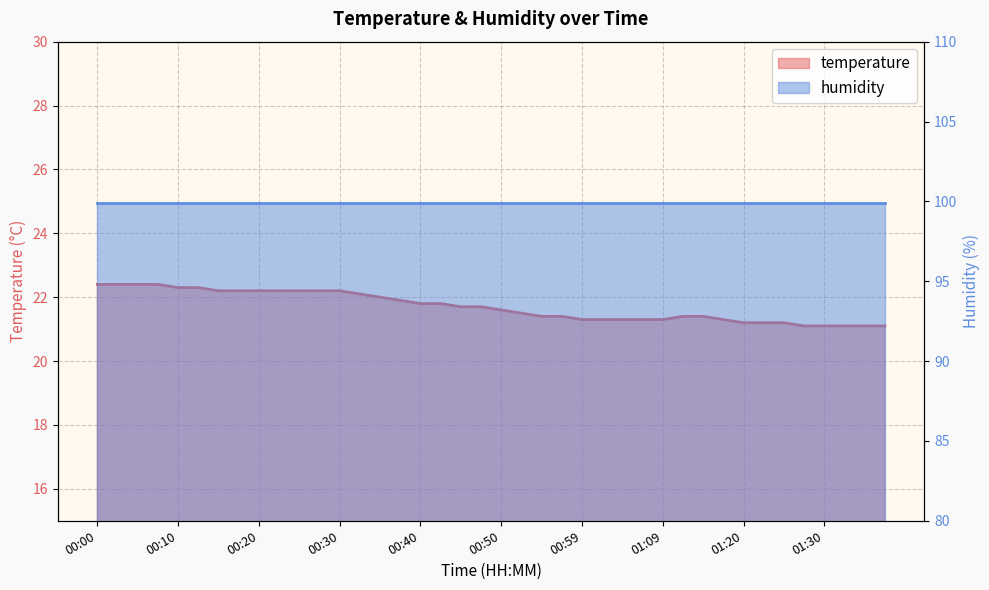

Reading left to right, extract all data points from this chart.

00:00=22.4	00:02=22.4	00:05=22.4	00:07=22.4	00:10=22.3	00:12=22.3	00:15=22.2	00:17=22.2	00:20=22.2	00:22=22.2	00:25=22.2	00:27=22.2	00:30=22.2	00:32=22.1	00:35=22.0	00:37=21.9	00:40=21.8	00:42=21.8	00:45=21.7	00:47=21.7	00:50=21.6	00:52=21.5	00:55=21.4	00:57=21.4	00:59=21.3	01:02=21.3	01:04=21.3	01:07=21.3	01:09=21.3	01:12=21.4	01:15=21.4	01:17=21.3	01:20=21.2	01:22=21.2	01:25=21.2	01:27=21.1	01:30=21.1	01:32=21.1	01:35=21.1	01:37=21.1